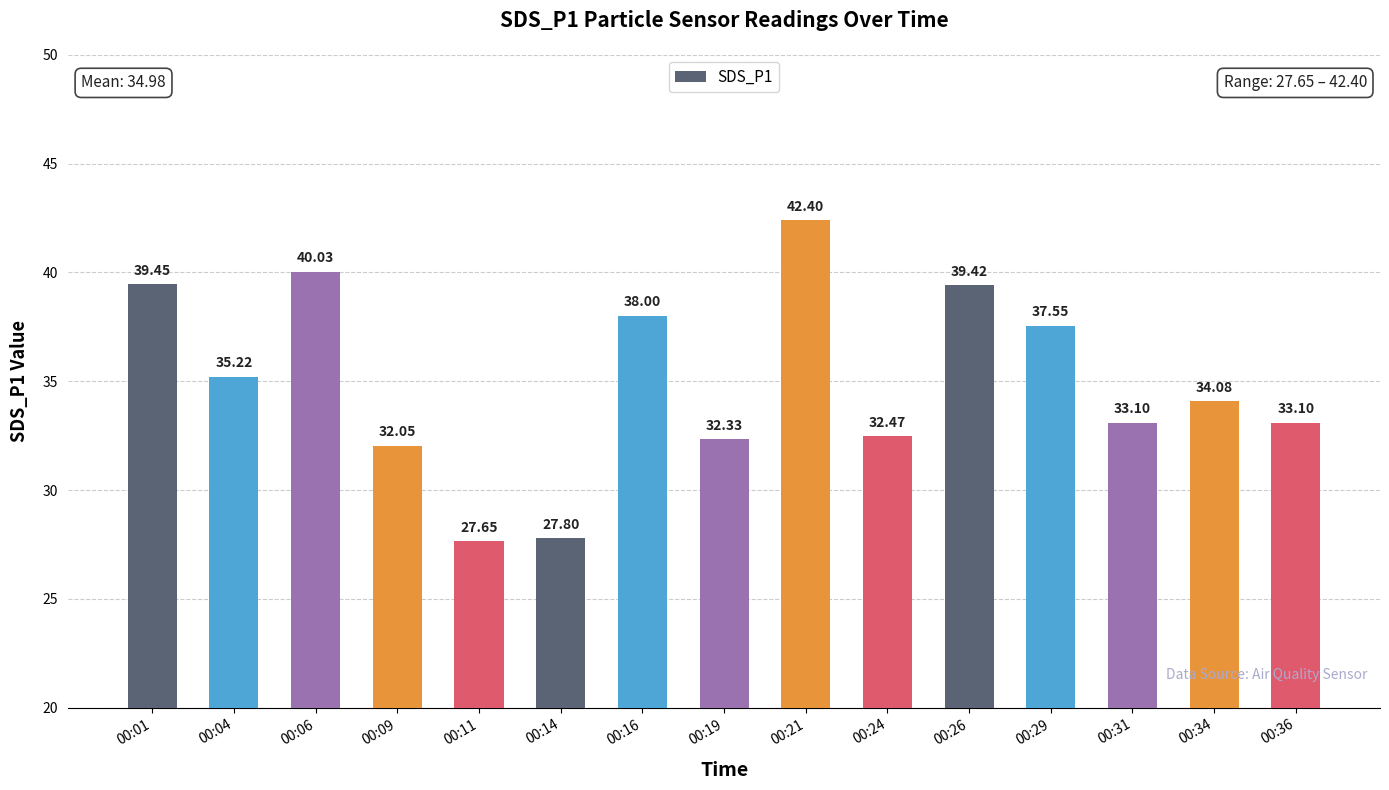

True or false: the data shows 38.0 at 00:16.

True